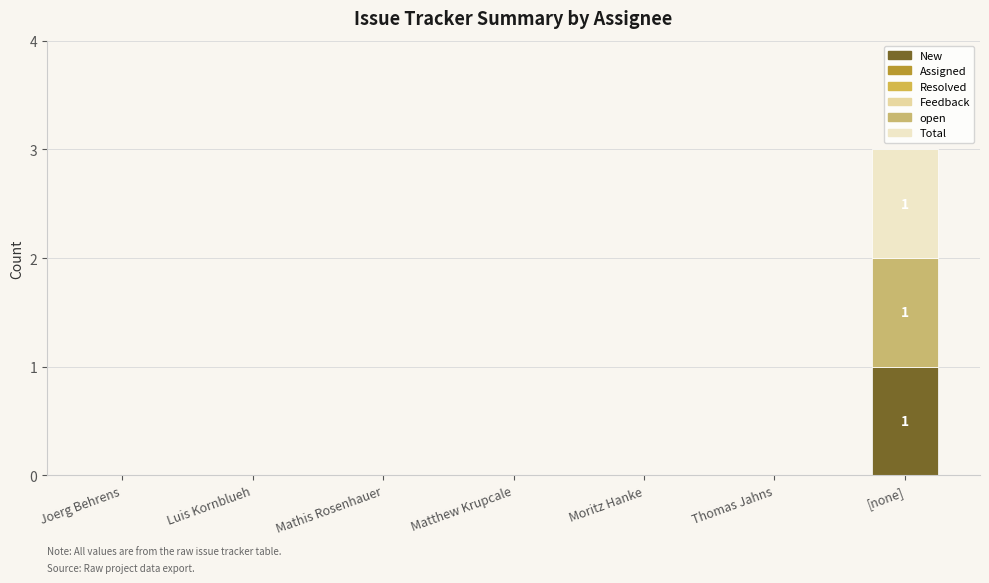

How many data points does each series have?

7